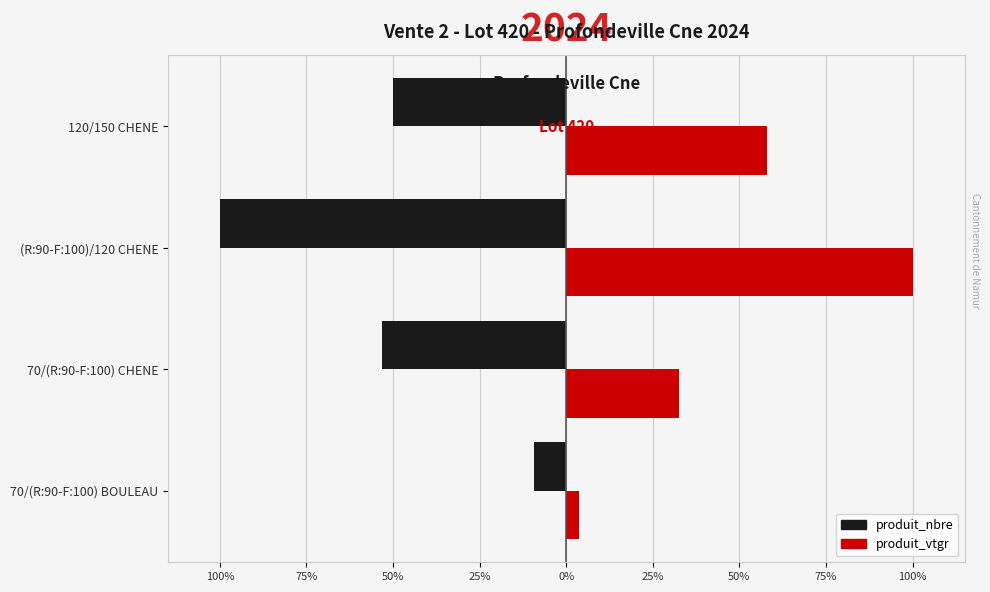

What are all the series names shown in the legend?

produit_nbre, produit_vtgr